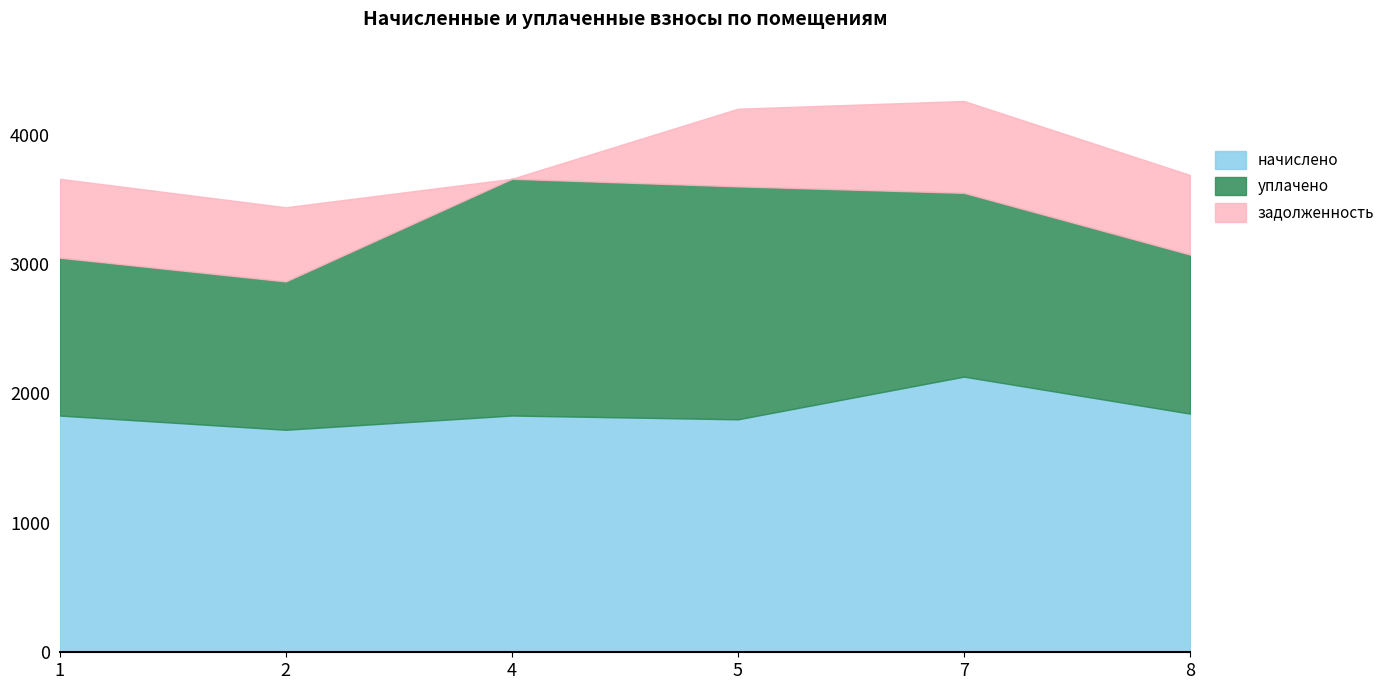

At how many categories does at least one series exceed 1361?

6